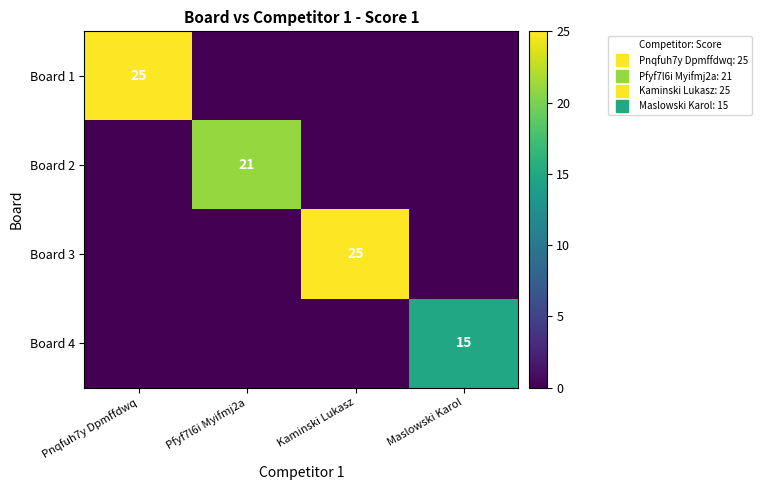

Is it true that Board 3 equals 25 at Kaminski Lukasz?

True